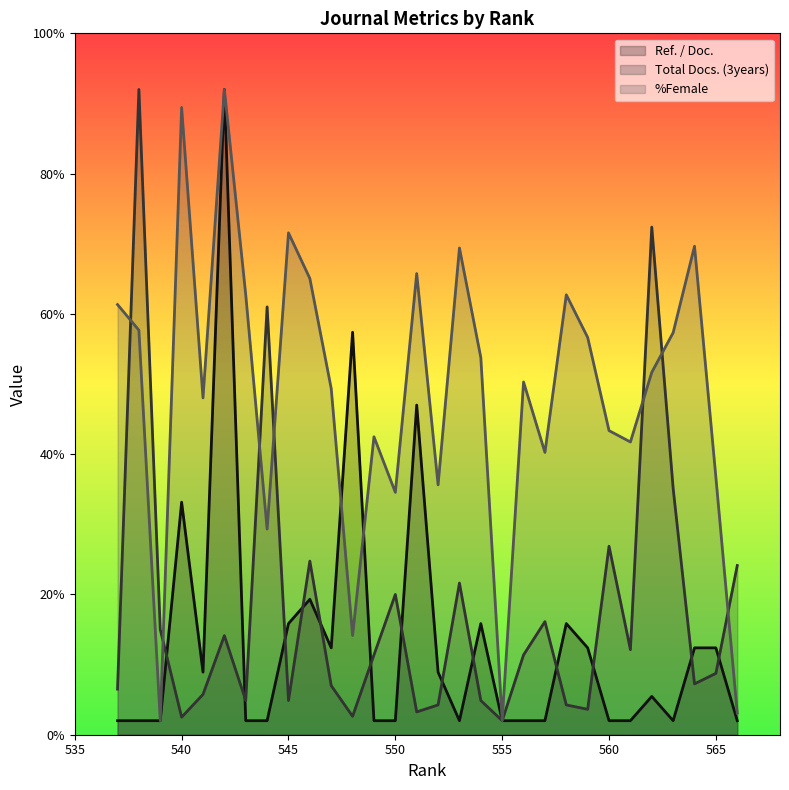

How many lines are shown in the chart?

3